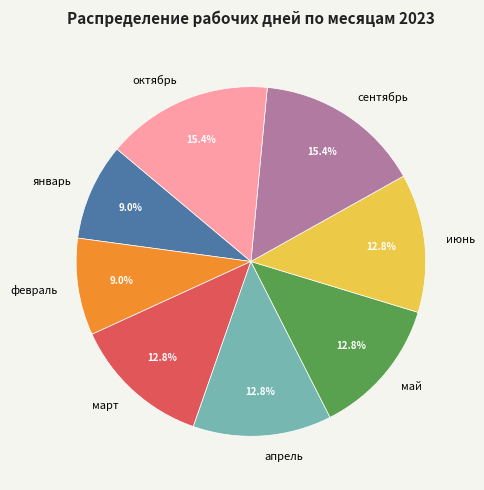

Do июнь and май together represent more than half of the pie?

No